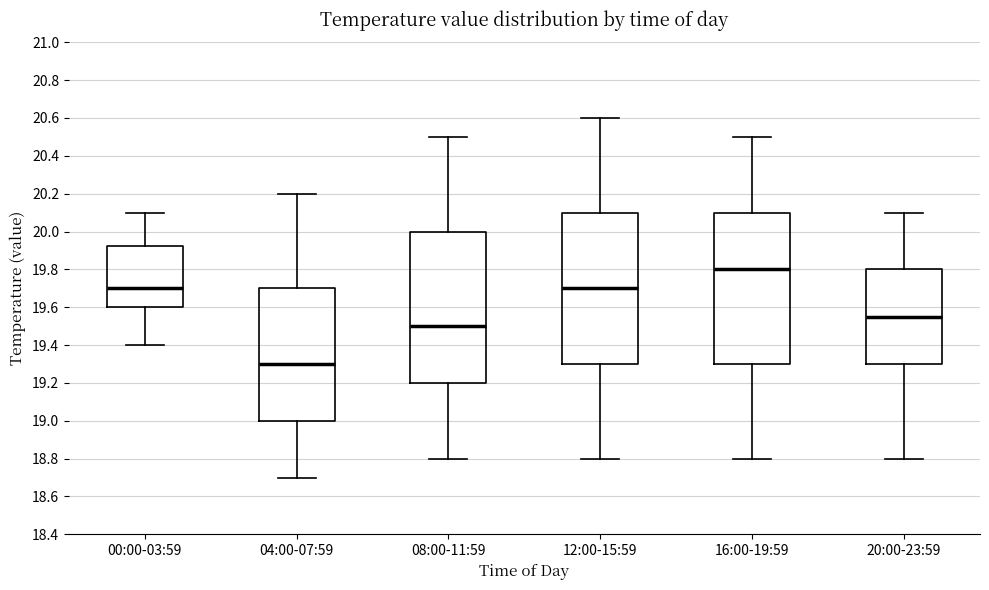

Where does the median line of the box for 16:00-19:59 sit on the y-axis? The values are not printed on the chart, so give them approximately, as read against the axis.

19.80